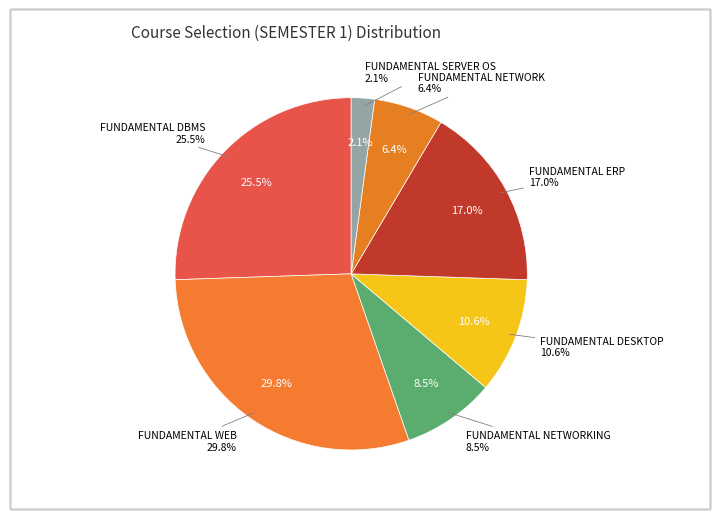

To the nearest percent, what portion does FUNDAMENTAL NETWORK represent?

6%